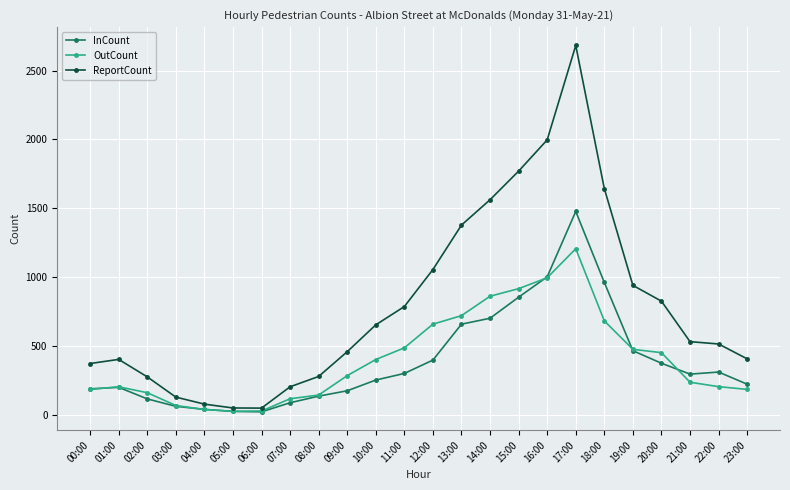

Which series has the widest spread of values?

ReportCount